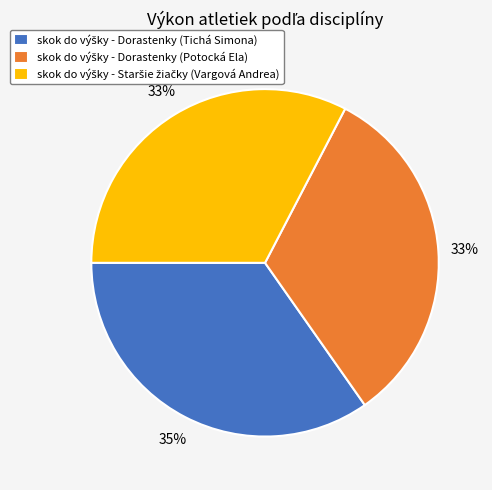

Does any single category account for the majority?

No